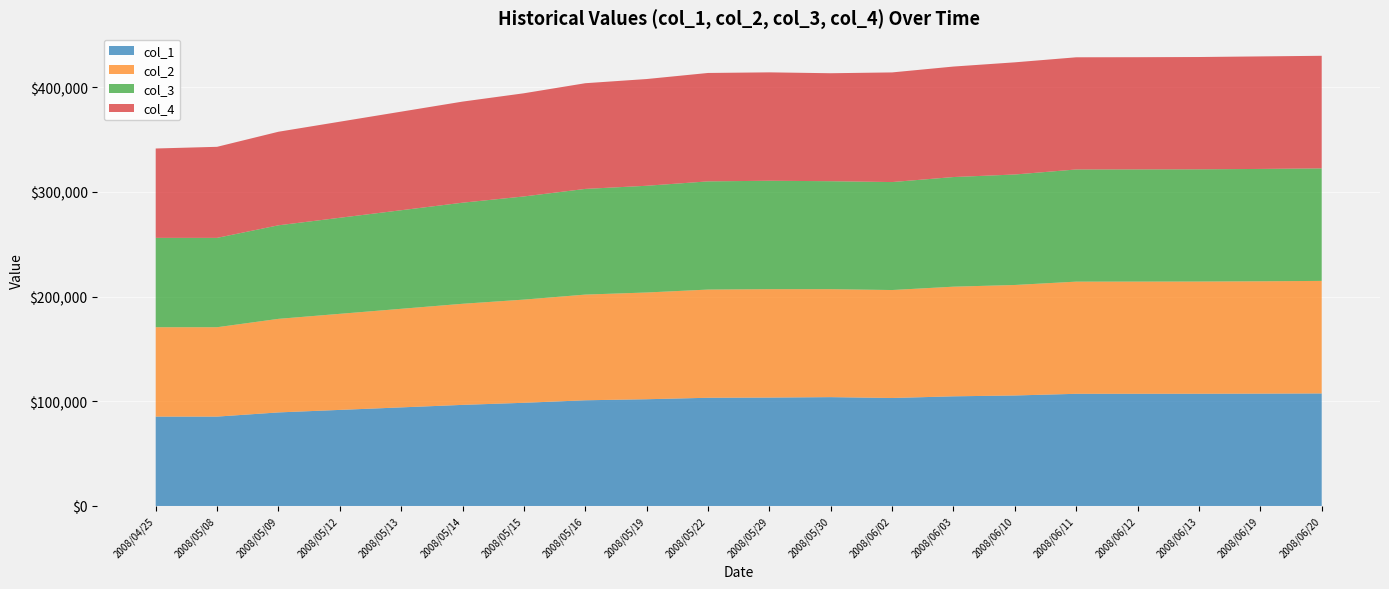

Reading right to left, list all the values displayed in this chart.

col_1: 2008/06/20=107510	2008/06/19=107330	2008/06/13=107210	2008/06/12=107180	2008/06/11=107160	2008/06/10=105560	2008/06/03=104750	2008/06/02=103150	2008/05/30=103970	2008/05/29=103570	2008/05/22=103370	2008/05/19=101970	2008/05/16=100970	2008/05/15=98570	2008/05/14=96580	2008/05/13=94180	2008/05/12=91780	2008/05/09=89380	2008/05/08=85380	2008/04/25=85380
col_2: 2008/06/20=107510	2008/06/19=107330	2008/06/13=107210	2008/06/12=107180	2008/06/11=107160	2008/06/10=105560	2008/06/03=104750	2008/06/02=103150	2008/05/30=103150	2008/05/29=103560	2008/05/22=103370	2008/05/19=101970	2008/05/16=100970	2008/05/15=98570	2008/05/14=96580	2008/05/13=94180	2008/05/12=91780	2008/05/09=89380	2008/05/08=85380	2008/04/25=85380
col_3: 2008/06/20=107510	2008/06/19=107330	2008/06/13=107210	2008/06/12=107180	2008/06/11=107160	2008/06/10=105560	2008/06/03=104750	2008/06/02=103150	2008/05/30=103150	2008/05/29=103570	2008/05/22=103370	2008/05/19=101970	2008/05/16=100970	2008/05/15=98570	2008/05/14=96580	2008/05/13=94180	2008/05/12=91780	2008/05/09=89380	2008/05/08=85380	2008/04/25=85380
col_4: 2008/06/20=107550	2008/06/19=107510	2008/06/13=107280	2008/06/12=107190	2008/06/11=107170	2008/06/10=107160	2008/06/03=105560	2008/06/02=104750	2008/05/30=103150	2008/05/29=103560	2008/05/22=103570	2008/05/19=101970	2008/05/16=100970	2008/05/15=98570	2008/05/14=96580	2008/05/13=94180	2008/05/12=91780	2008/05/09=89380	2008/05/08=86980	2008/04/25=85380